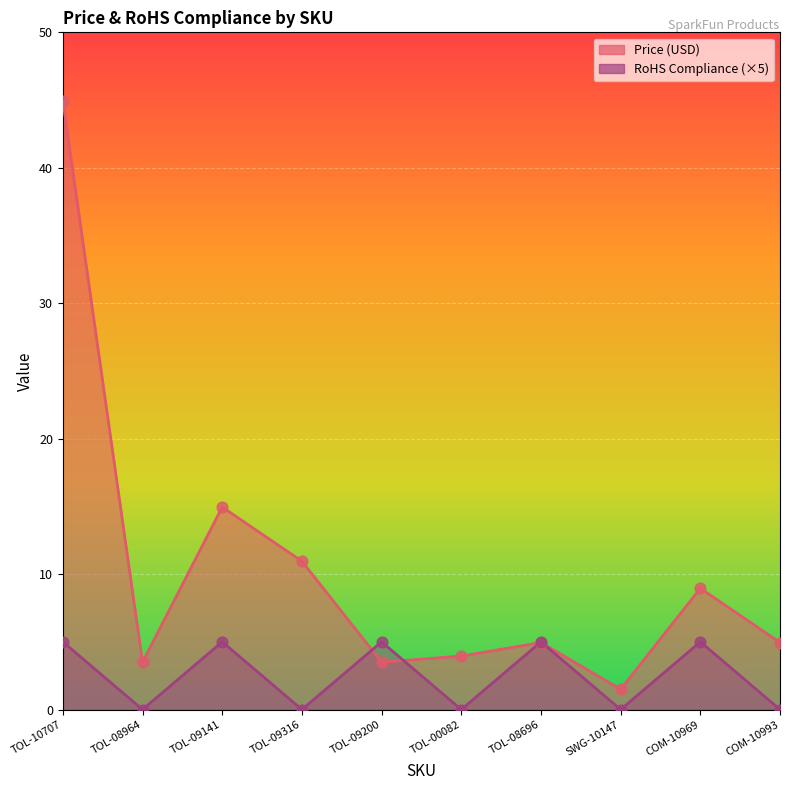

Which series contains the lowest Y value?

RoHS Compliance